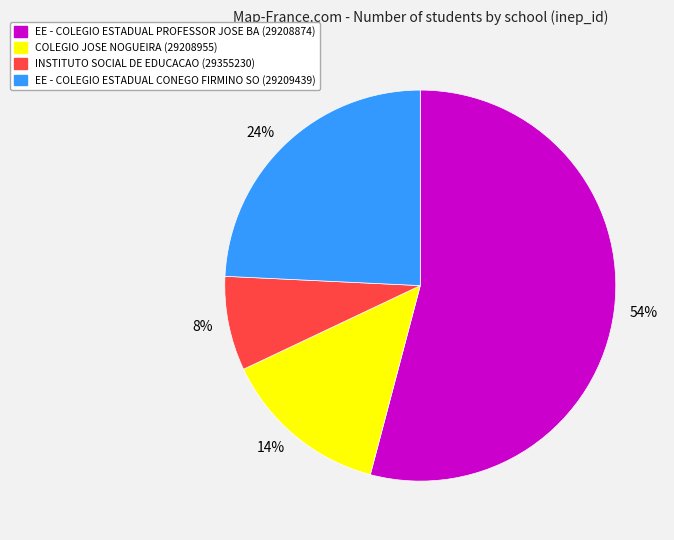

How many slices are in this pie chart?

4